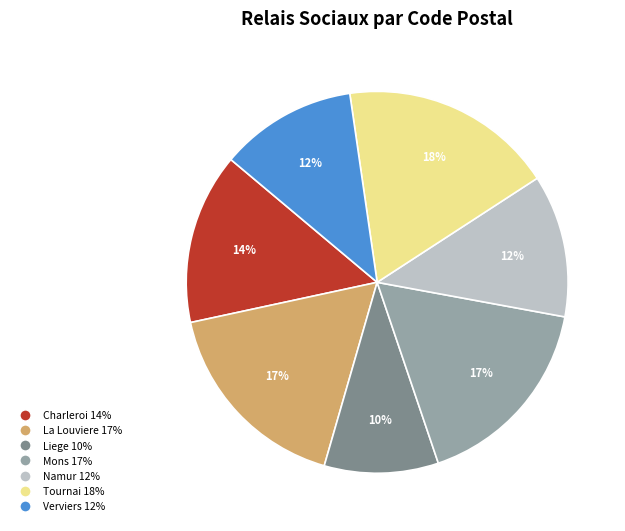

To the nearest percent, what is the difference between the largest and smallest slice percentages?

8%